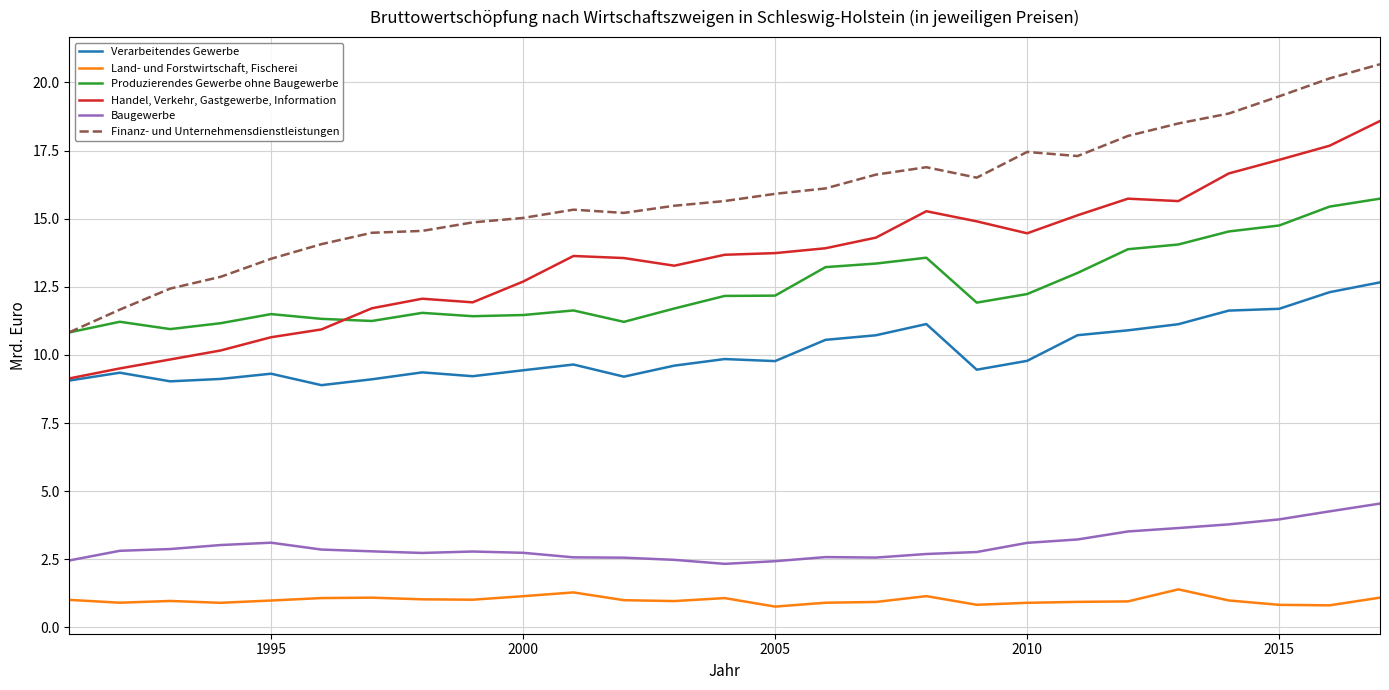

True or false: Land- und Forstwirtschaft, Fischerei and Handel, Verkehr, Gastgewerbe, Information cross at least once.

False